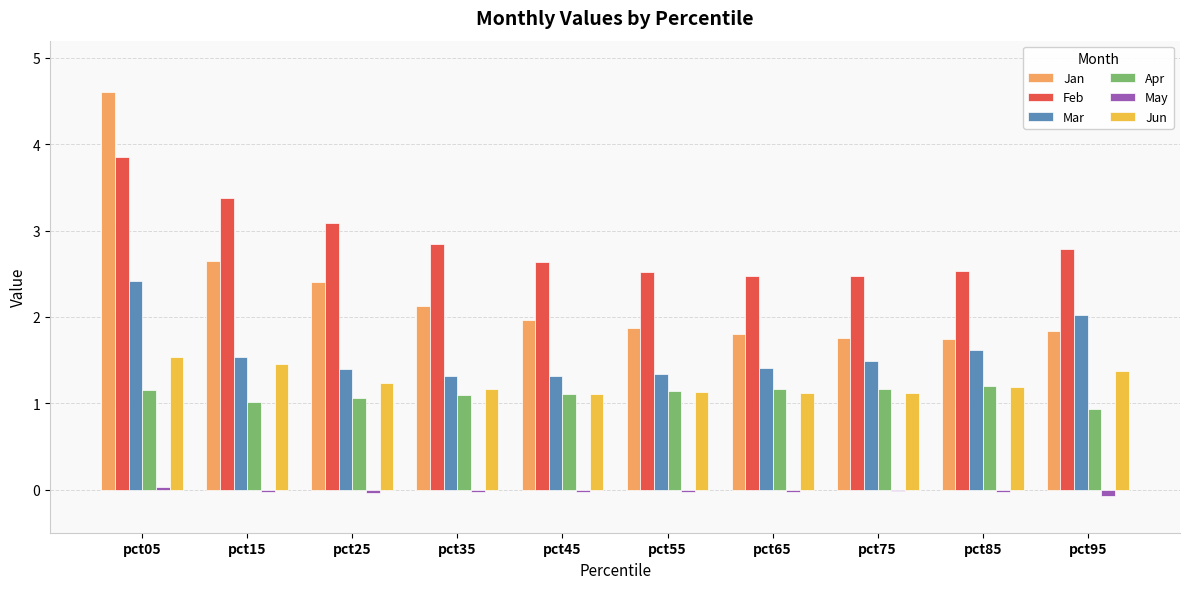

Rank the series by their maximum value, from lowest to highest.

May, Apr, Jun, Mar, Feb, Jan